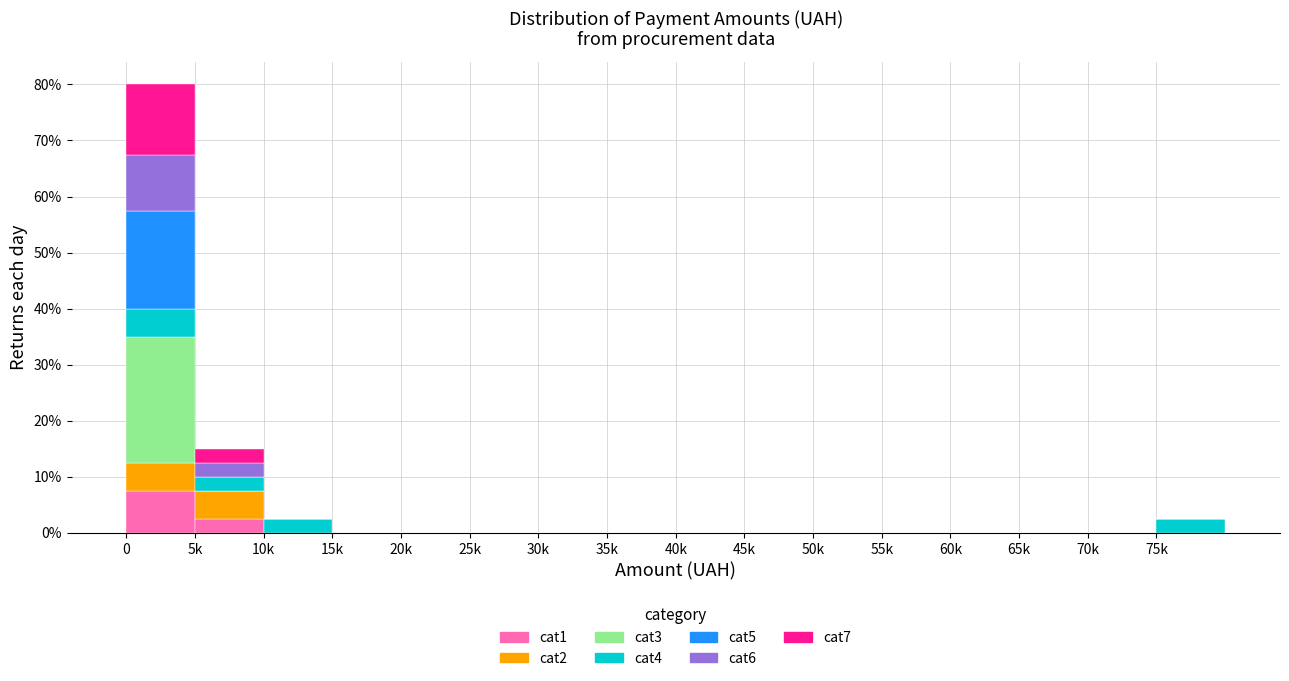

Are the bars horizontal?

No